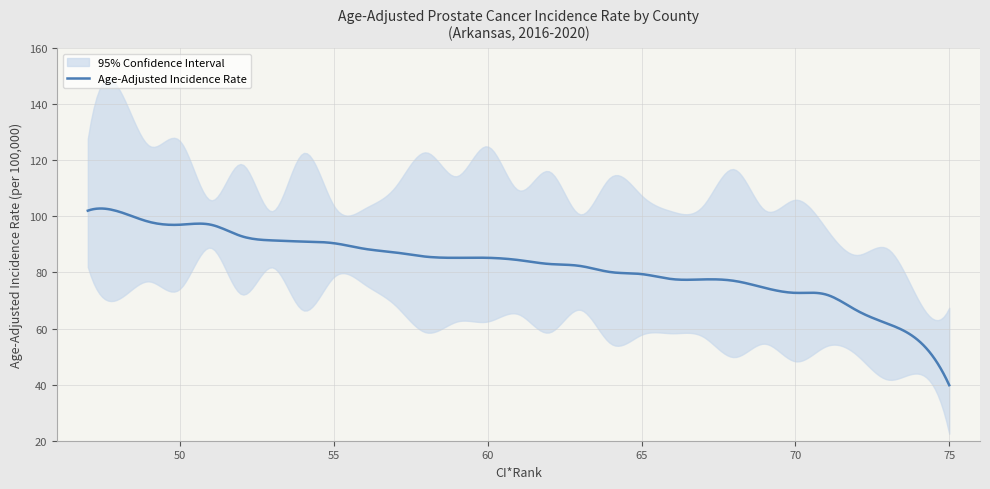

How many data points does each series have?

29